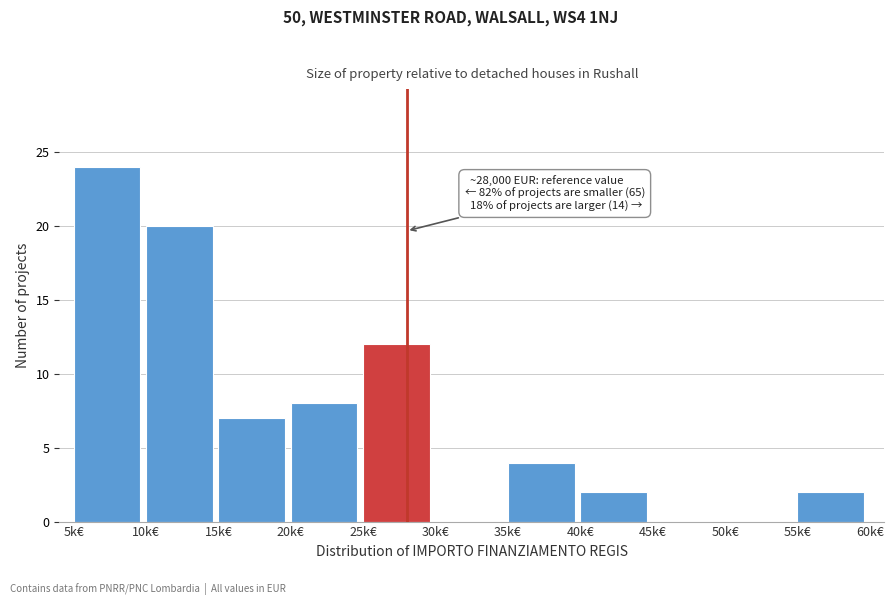

Reading left to right, transcribe all the data shown in this chart.

5k€=24	10k€=20	15k€=7	20k€=8	25k€=12	30k€=0	35k€=4	40k€=2	45k€=0	50k€=0	55k€=2